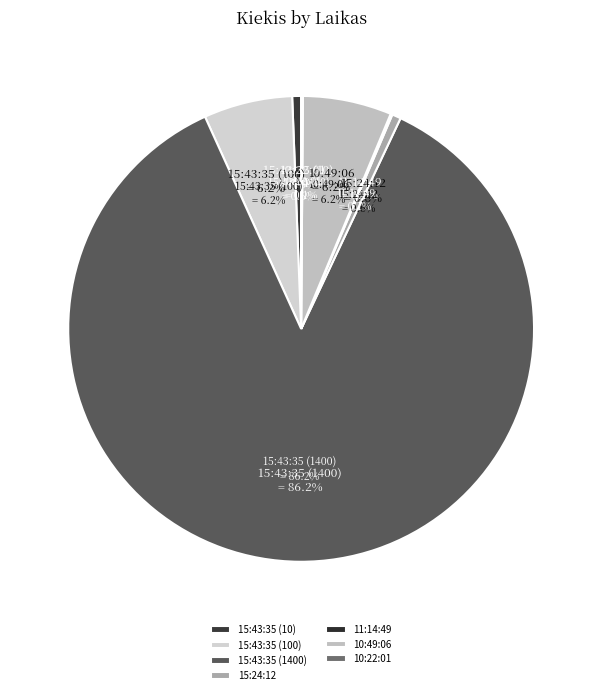

How many segments does this pie chart have?

7